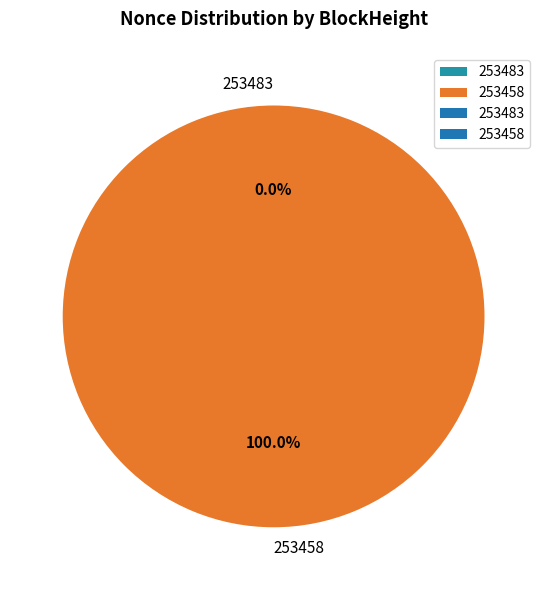

What is the largest slice in the pie chart?

253458